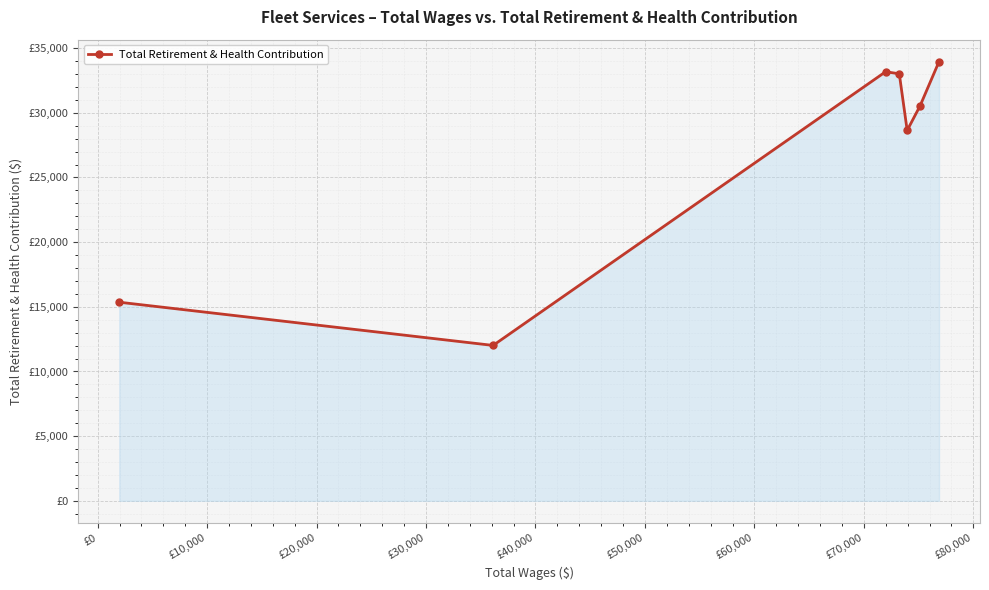

What is the smallest value displayed?

12014